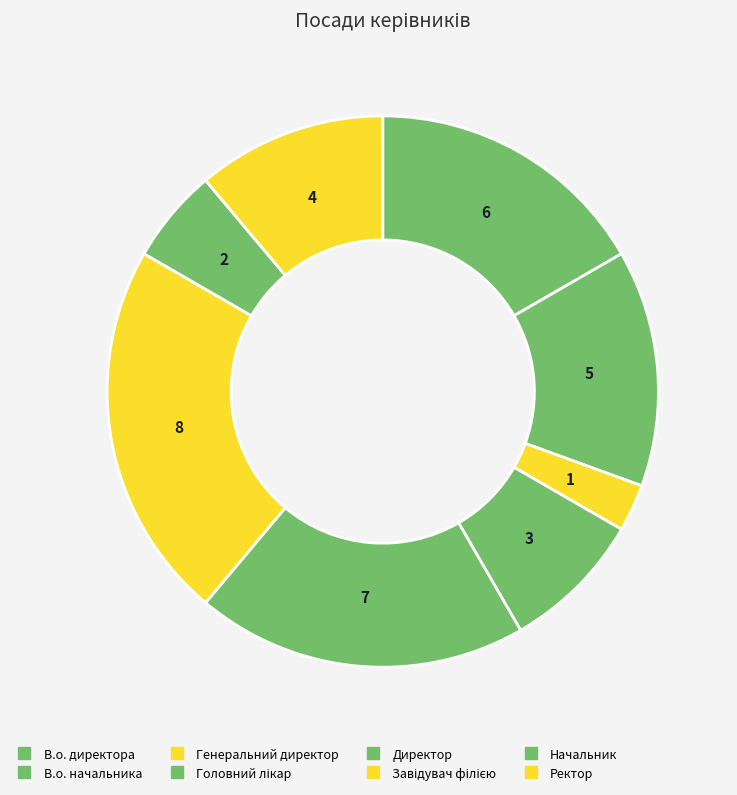

Which slice is the largest?

Завідувач філією